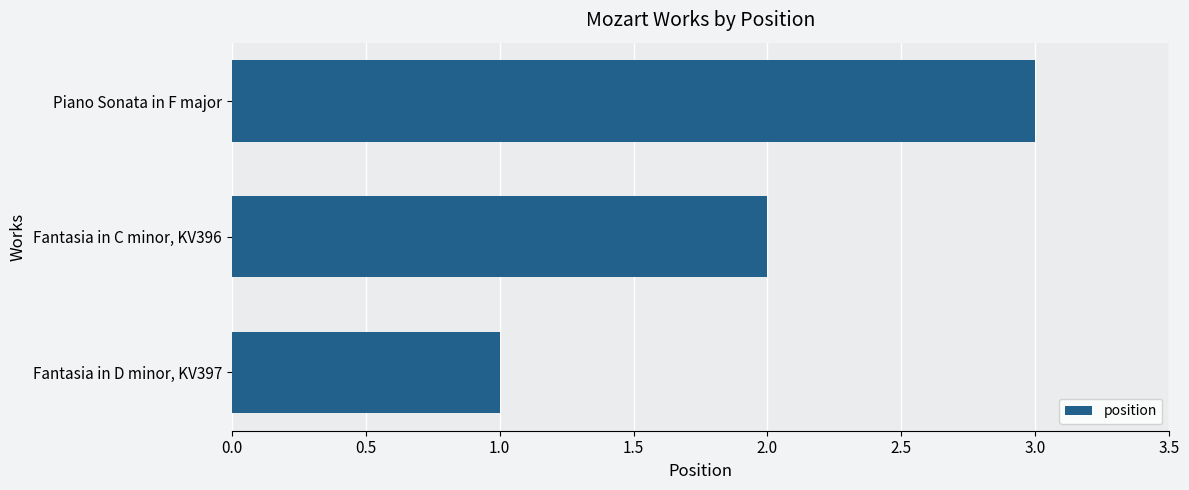

What is the ratio of the value at Piano Sonata in F major to the value at Fantasia in C minor, KV396?

1.5